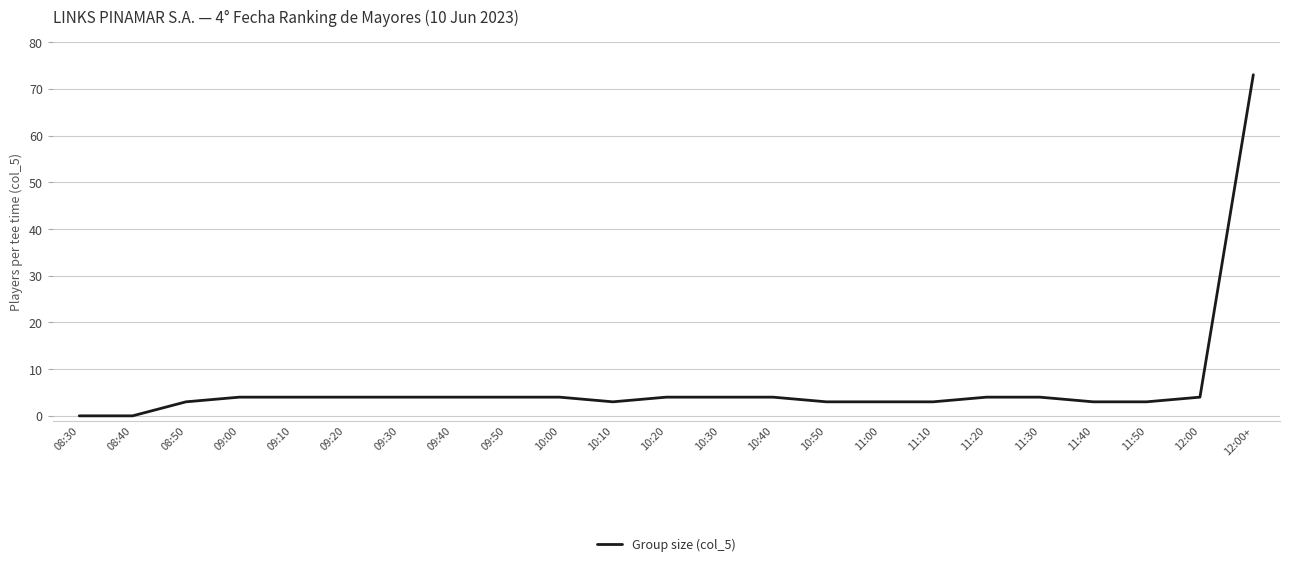

What position from the left is 09:30?

7